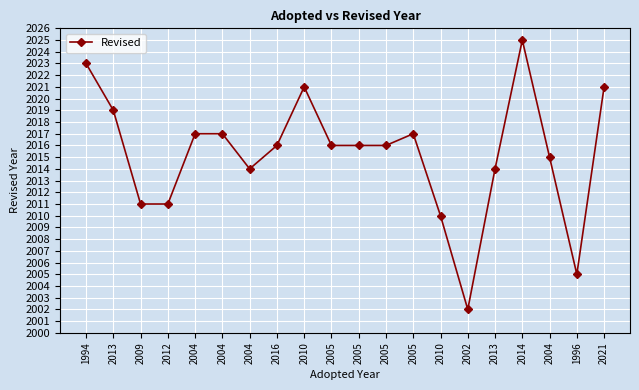

Approximately how many times larger is the value at 2012 compared to 2005?

1.0